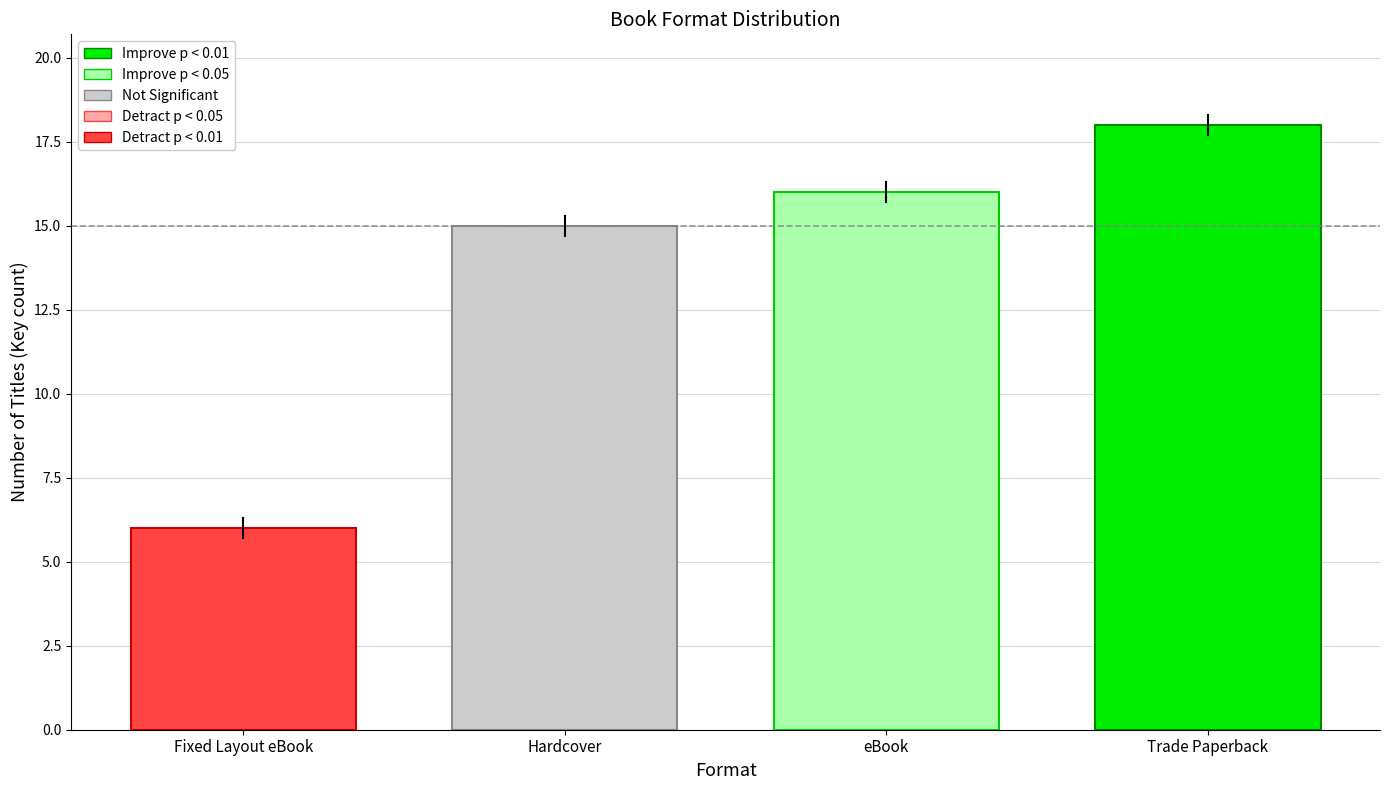

Which has a higher value, Trade Paperback or eBook?

Trade Paperback